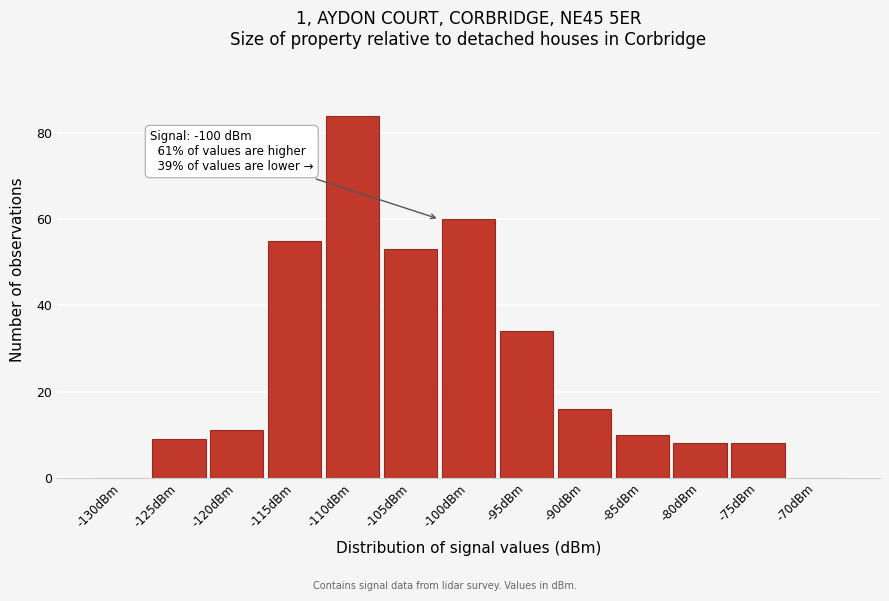

Reading left to right, list all the values displayed in this chart.

-130dBm=0	-125dBm=9	-120dBm=11	-115dBm=55	-110dBm=84	-105dBm=53	-100dBm=60	-95dBm=34	-90dBm=16	-85dBm=10	-80dBm=8	-75dBm=8	-70dBm=0